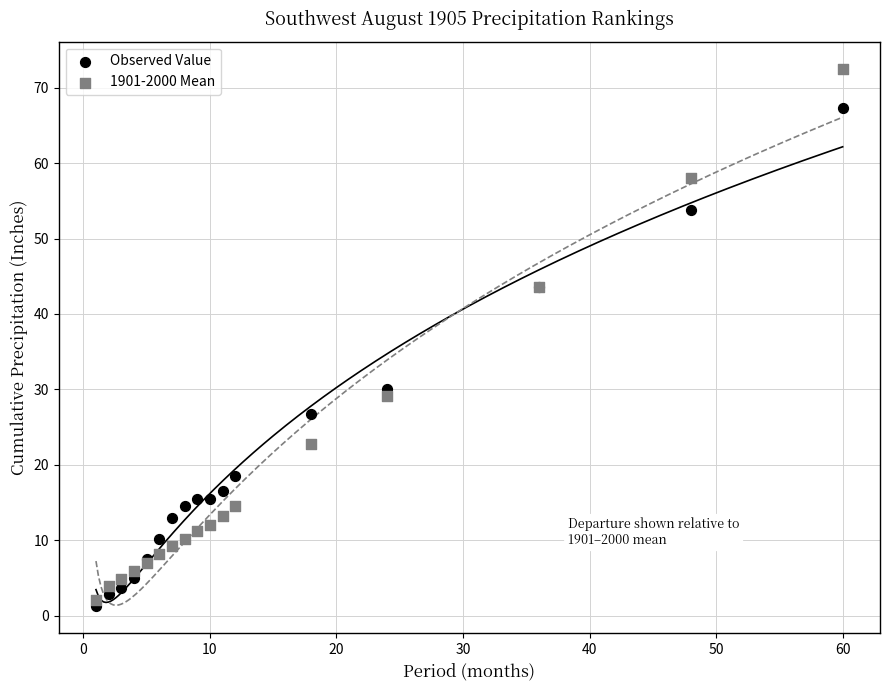

What are all the series names shown in the legend?

Observed Value, 1901-2000 Mean